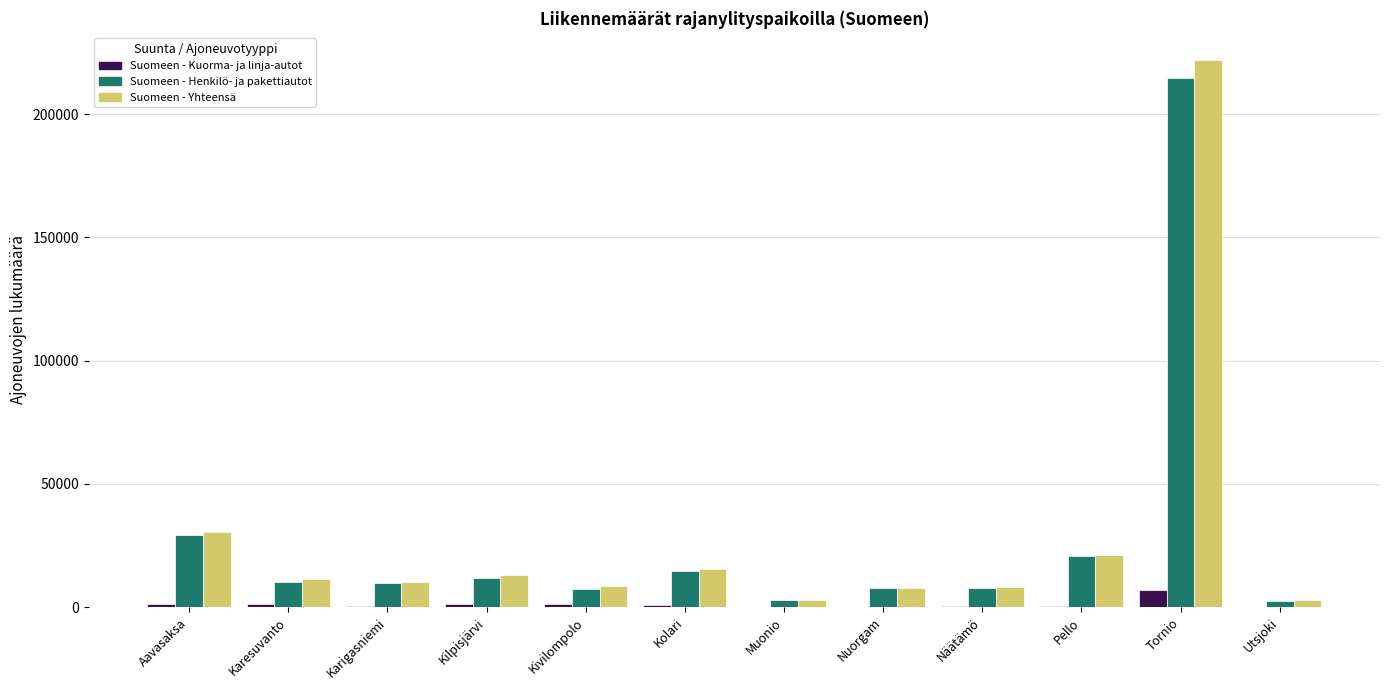

What are all the series names shown in the legend?

Suomeen - Kuorma- ja linja-autot, Suomeen - Henkilö- ja pakettiautot, Suomeen - Yhteensä